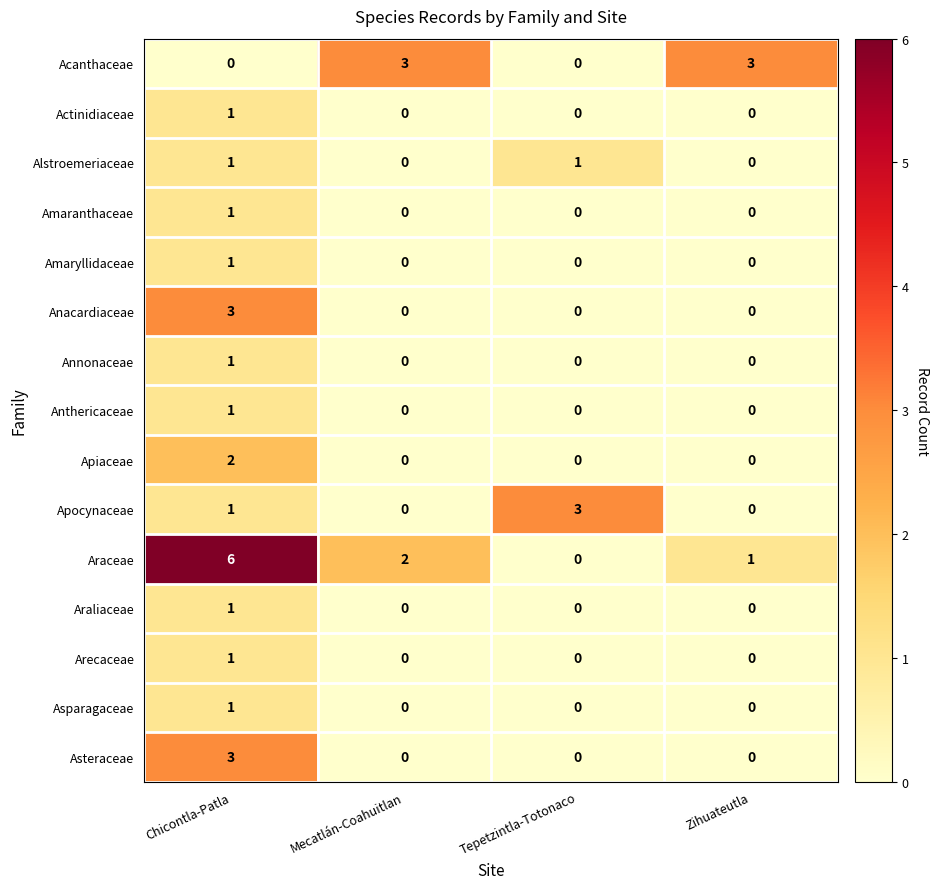

How many distinct data groups are displayed?

15